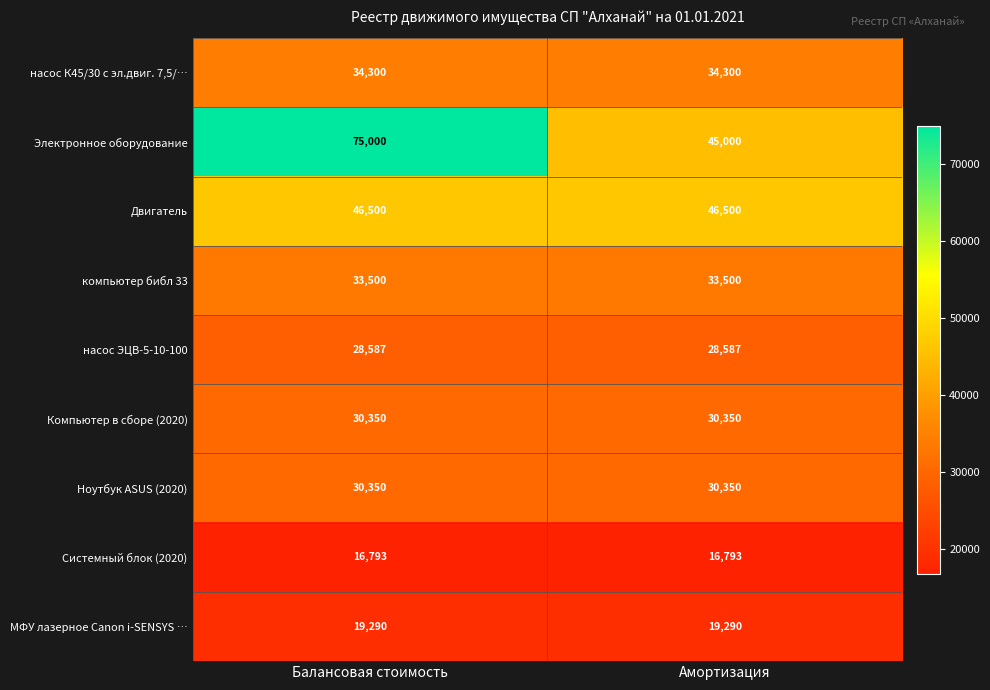

At which category is the sum across all series the highest?

Балансовая стоимость